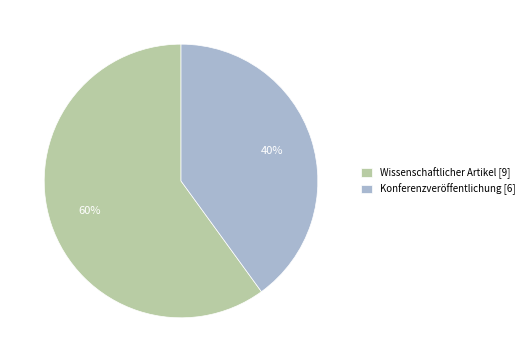

Combined, do Konferenzveröffentlichung and Wissenschaftlicher Artikel account for over 50%?

Yes